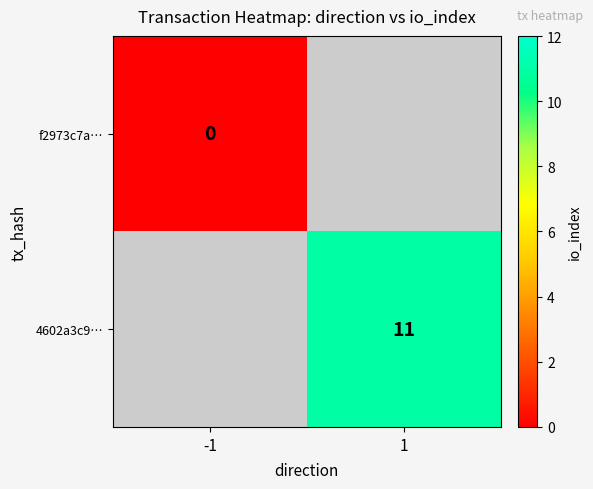

Is the value of 4602a3c9… at 1 greater than the value of f2973c7a… at -1?

Yes